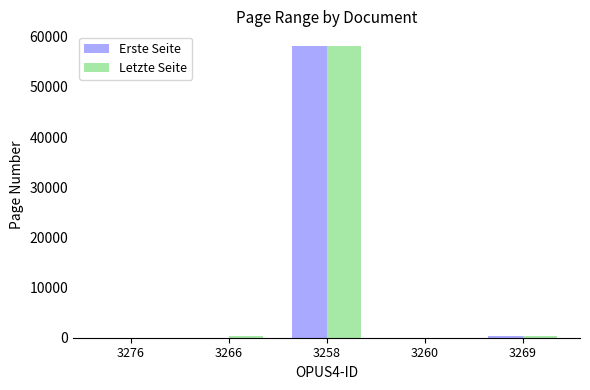

Read the Erste Seite value at 3269.

391